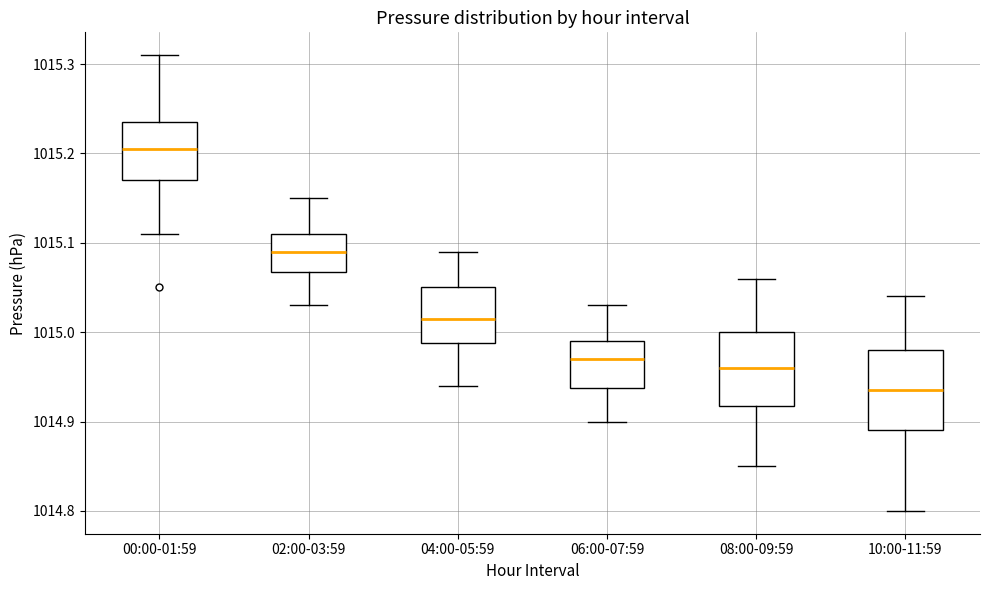

Where is the lower edge of the box for 06:00-07:59 on the y-axis? The values are not printed on the chart, so give them approximately, as read against the axis.

1014.94